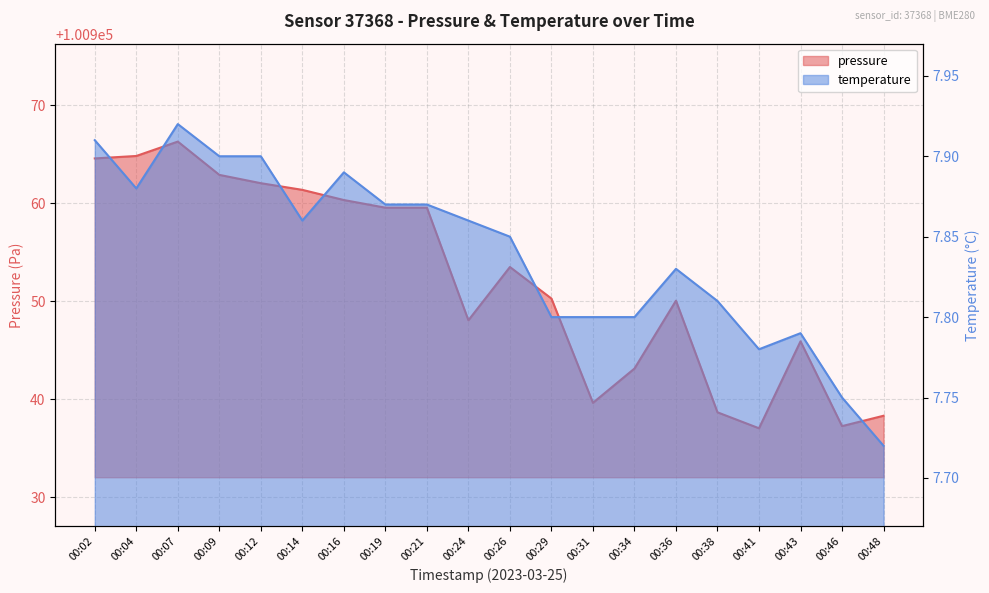

Rank the series by their average value, from lowest to highest.

temperature, pressure